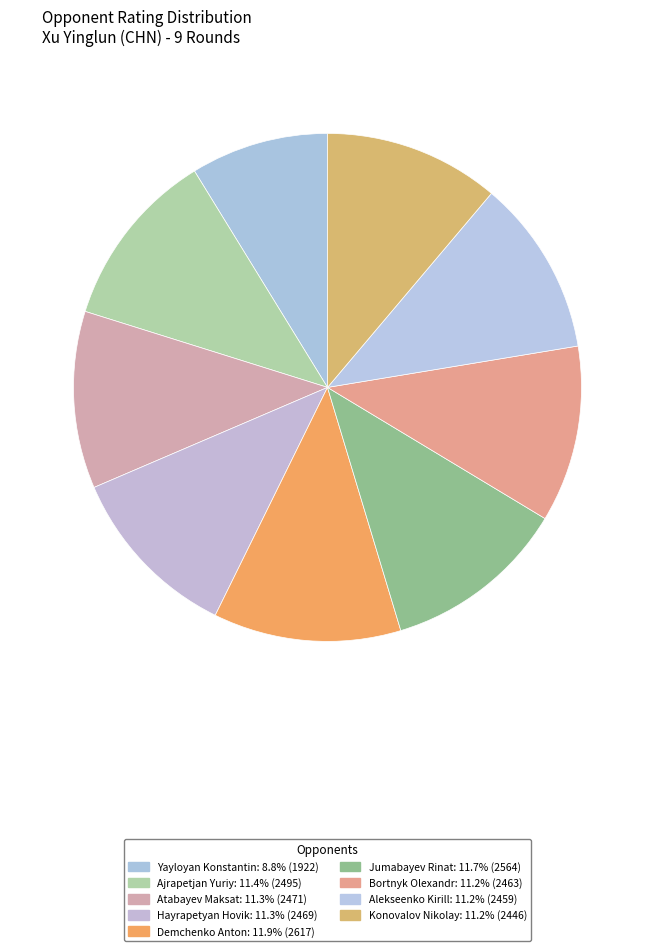

Is it true that Jumabayev Rinat is 12% of the pie?

True